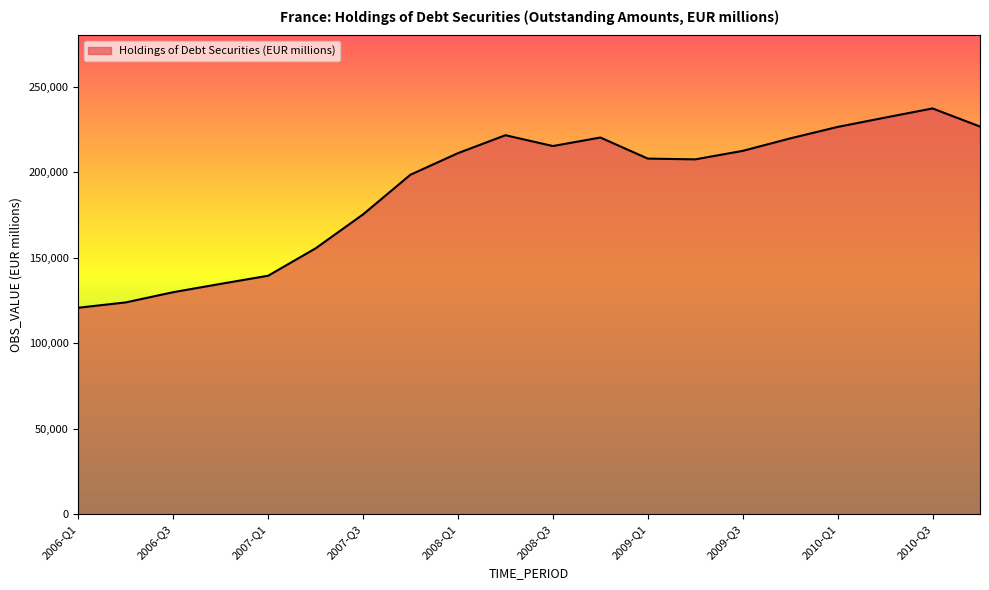

What is the difference between the maximum and minimum values?

116539